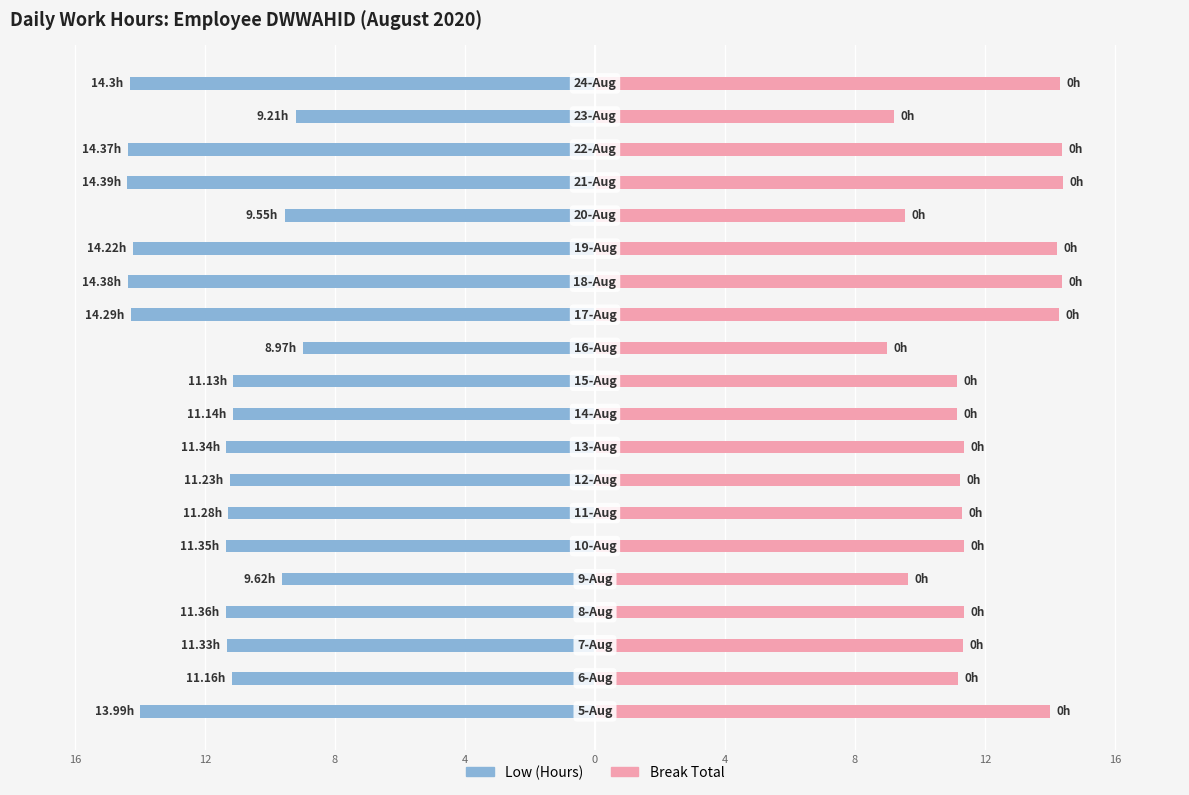

How many categories are shown in the chart?

20